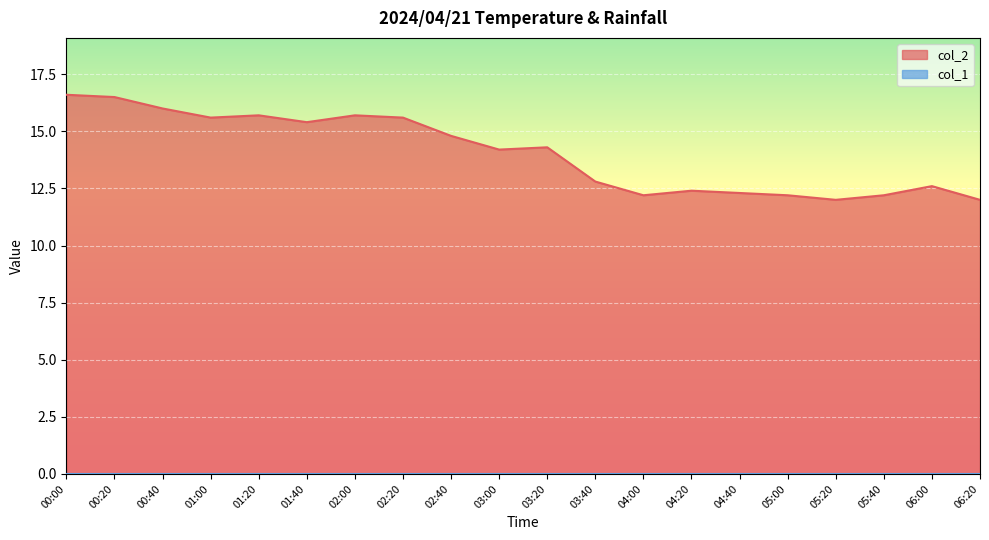

What is the maximum value for col_2?

16.6